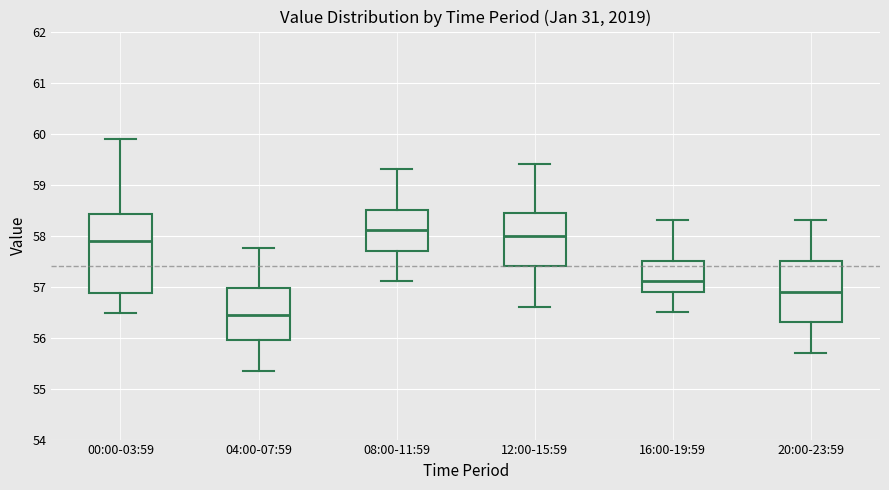

Which box has the lowest median line?

04:00-07:59